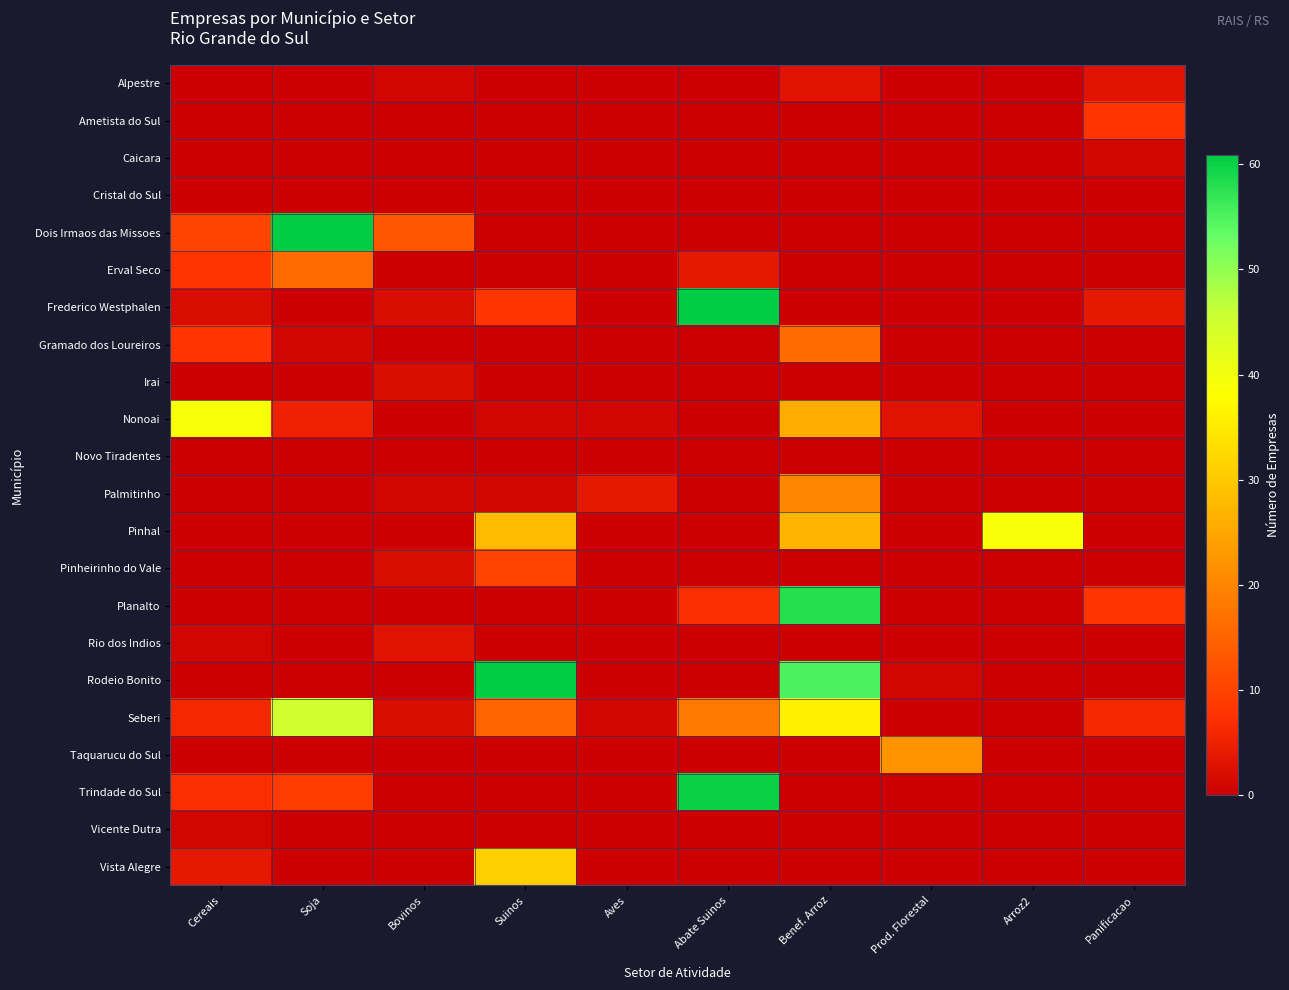

Reading right to left, list all the values displayed in this chart.

Alpestre: Panificacao=3	Arroz2=0	Prod. Florestal=0	Benef. Arroz=3	Abate Suinos=0	Aves=0	Suinos=0	Bovinos=1	Soja=0	Cereais=0
Ametista do Sul: Panificacao=8	Arroz2=0	Prod. Florestal=0	Benef. Arroz=0	Abate Suinos=0	Aves=0	Suinos=0	Bovinos=0	Soja=0	Cereais=0
Caicara: Panificacao=1	Arroz2=0	Prod. Florestal=0	Benef. Arroz=0	Abate Suinos=0	Aves=0	Suinos=0	Bovinos=0	Soja=0	Cereais=0
Cristal do Sul: Panificacao=0	Arroz2=0	Prod. Florestal=0	Benef. Arroz=0	Abate Suinos=0	Aves=0	Suinos=0	Bovinos=0	Soja=0	Cereais=0
Dois Irmaos das Missoes: Panificacao=0	Arroz2=0	Prod. Florestal=0	Benef. Arroz=0	Abate Suinos=0	Aves=0	Suinos=0	Bovinos=13	Soja=83	Cereais=10
Erval Seco: Panificacao=0	Arroz2=0	Prod. Florestal=0	Benef. Arroz=0	Abate Suinos=4	Aves=0	Suinos=0	Bovinos=0	Soja=16	Cereais=8
Frederico Westphalen: Panificacao=4	Arroz2=0	Prod. Florestal=0	Benef. Arroz=0	Abate Suinos=1236	Aves=0	Suinos=8	Bovinos=2	Soja=0	Cereais=2
Gramado dos Loureiros: Panificacao=0	Arroz2=0	Prod. Florestal=0	Benef. Arroz=16	Abate Suinos=0	Aves=0	Suinos=0	Bovinos=0	Soja=1	Cereais=8
Irai: Panificacao=0	Arroz2=0	Prod. Florestal=0	Benef. Arroz=0	Abate Suinos=0	Aves=0	Suinos=0	Bovinos=2	Soja=0	Cereais=0
Nonoai: Panificacao=0	Arroz2=0	Prod. Florestal=3	Benef. Arroz=26	Abate Suinos=0	Aves=1	Suinos=1	Bovinos=0	Soja=5	Cereais=39
Novo Tiradentes: Panificacao=0	Arroz2=0	Prod. Florestal=0	Benef. Arroz=0	Abate Suinos=0	Aves=0	Suinos=0	Bovinos=0	Soja=0	Cereais=0
Palmitinho: Panificacao=0	Arroz2=0	Prod. Florestal=0	Benef. Arroz=20	Abate Suinos=0	Aves=4	Suinos=1	Bovinos=1	Soja=0	Cereais=0
Pinhal: Panificacao=0	Arroz2=39	Prod. Florestal=0	Benef. Arroz=27	Abate Suinos=0	Aves=0	Suinos=28	Bovinos=0	Soja=0	Cereais=0
Pinheirinho do Vale: Panificacao=0	Arroz2=0	Prod. Florestal=0	Benef. Arroz=0	Abate Suinos=0	Aves=0	Suinos=10	Bovinos=2	Soja=0	Cereais=0
Planalto: Panificacao=8	Arroz2=0	Prod. Florestal=0	Benef. Arroz=58	Abate Suinos=7	Aves=0	Suinos=0	Bovinos=0	Soja=0	Cereais=0
Rio dos Indios: Panificacao=0	Arroz2=0	Prod. Florestal=0	Benef. Arroz=0	Abate Suinos=0	Aves=0	Suinos=0	Bovinos=3	Soja=0	Cereais=1
Rodeio Bonito: Panificacao=0	Arroz2=0	Prod. Florestal=1	Benef. Arroz=55	Abate Suinos=0	Aves=0	Suinos=66	Bovinos=0	Soja=0	Cereais=0
Seberi: Panificacao=6	Arroz2=0	Prod. Florestal=0	Benef. Arroz=36	Abate Suinos=18	Aves=1	Suinos=15	Bovinos=2	Soja=45	Cereais=6
Taquarucu do Sul: Panificacao=0	Arroz2=0	Prod. Florestal=22	Benef. Arroz=0	Abate Suinos=0	Aves=0	Suinos=0	Bovinos=0	Soja=0	Cereais=0
Trindade do Sul: Panificacao=0	Arroz2=0	Prod. Florestal=0	Benef. Arroz=0	Abate Suinos=60	Aves=0	Suinos=0	Bovinos=0	Soja=9	Cereais=7
Vicente Dutra: Panificacao=0	Arroz2=0	Prod. Florestal=0	Benef. Arroz=0	Abate Suinos=0	Aves=0	Suinos=0	Bovinos=0	Soja=0	Cereais=1
Vista Alegre: Panificacao=0	Arroz2=0	Prod. Florestal=0	Benef. Arroz=0	Abate Suinos=0	Aves=0	Suinos=31	Bovinos=0	Soja=0	Cereais=4